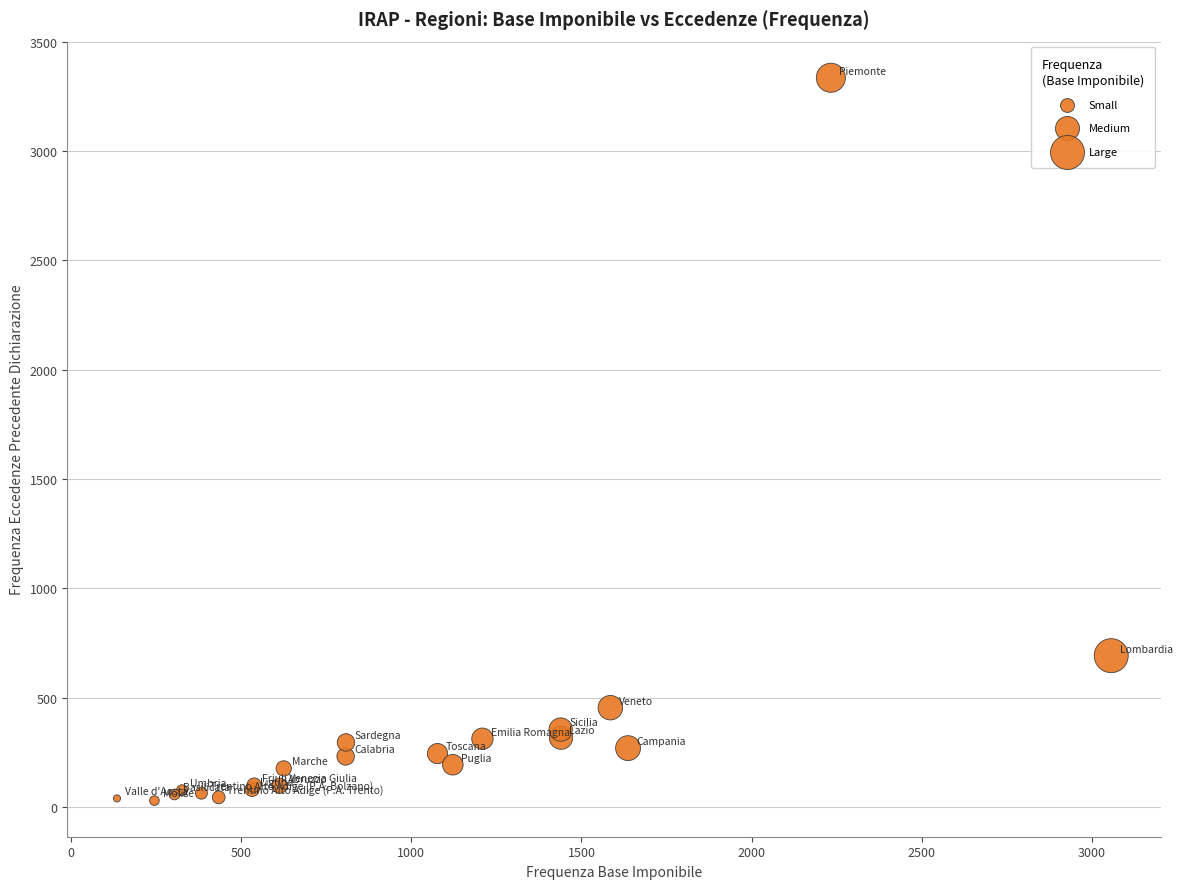

What Y value in the scatter plot is closest to 1682?

692